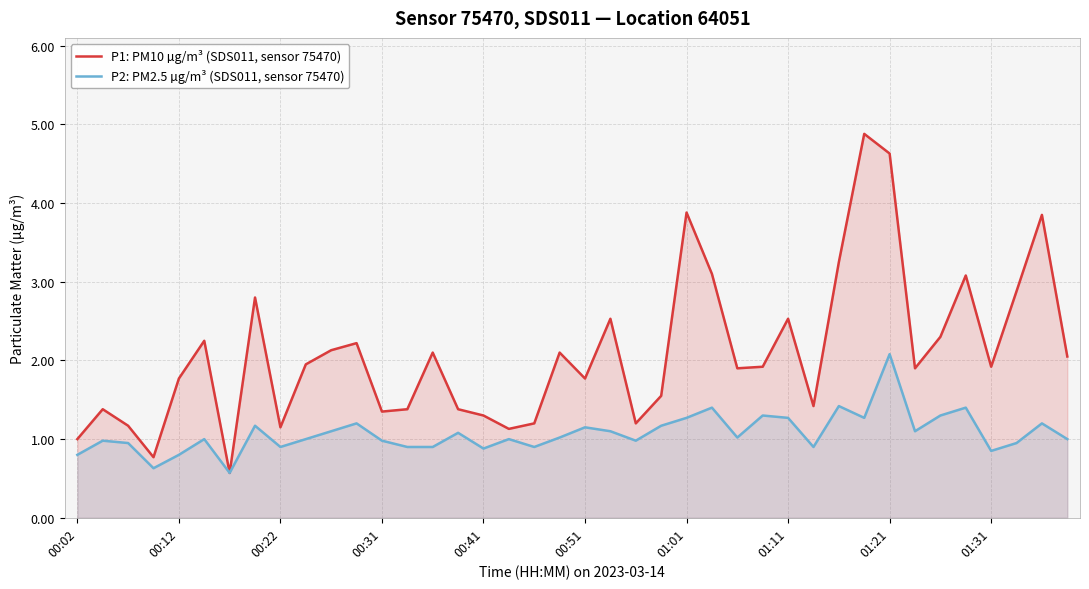

True or false: P1: PM10 µg/m³ (SDS011, sensor 75470) has a value of 2.1 at 19.

True